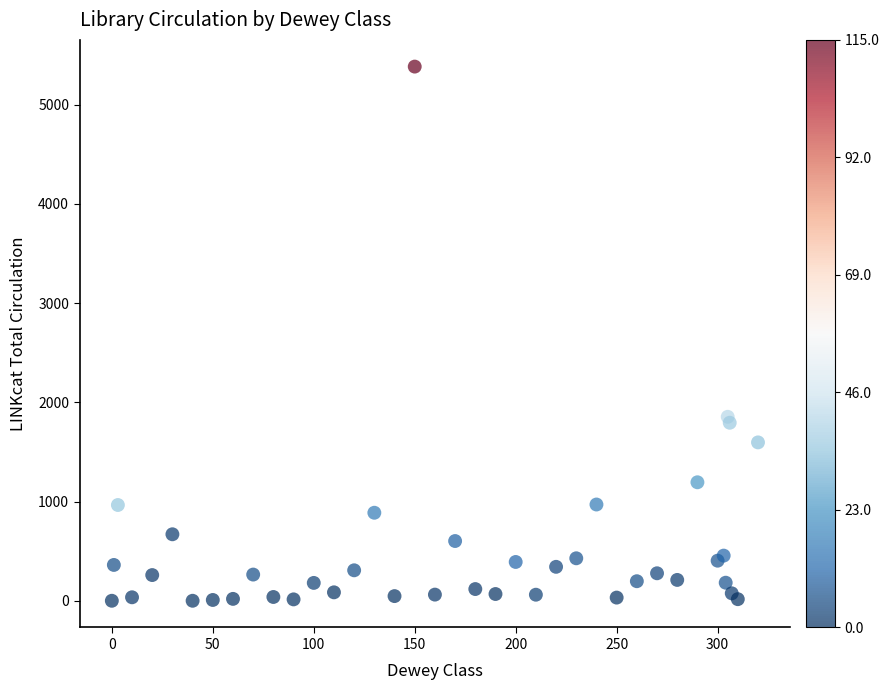

What Y value in the scatter plot is closest to 2691?

1854